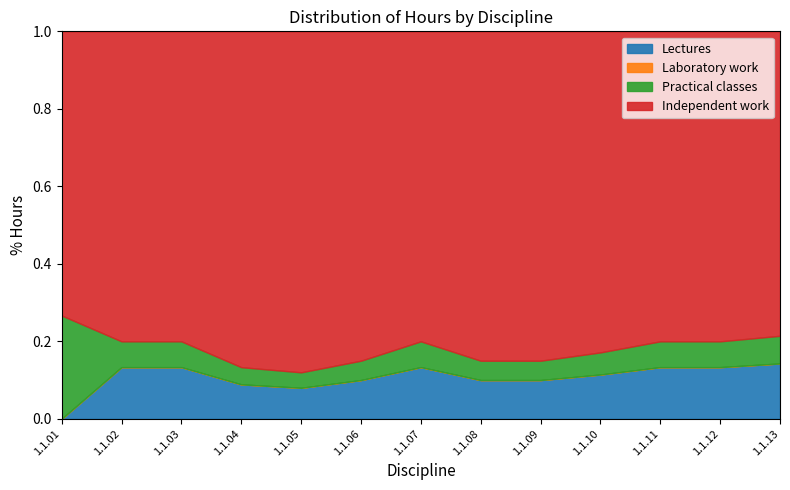

True or false: Lectures and Laboratory work cross at least once.

False